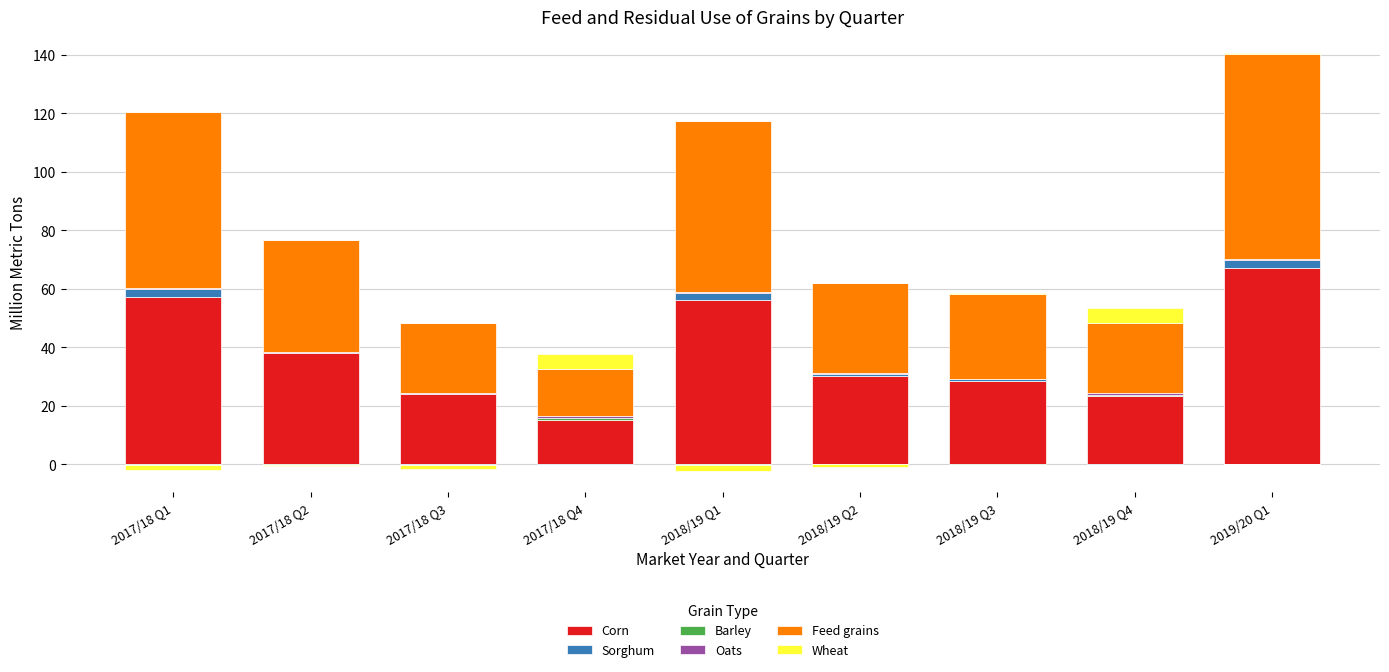

True or false: Feed grains has a value of 70.2 at 2019/20 Q1.

True